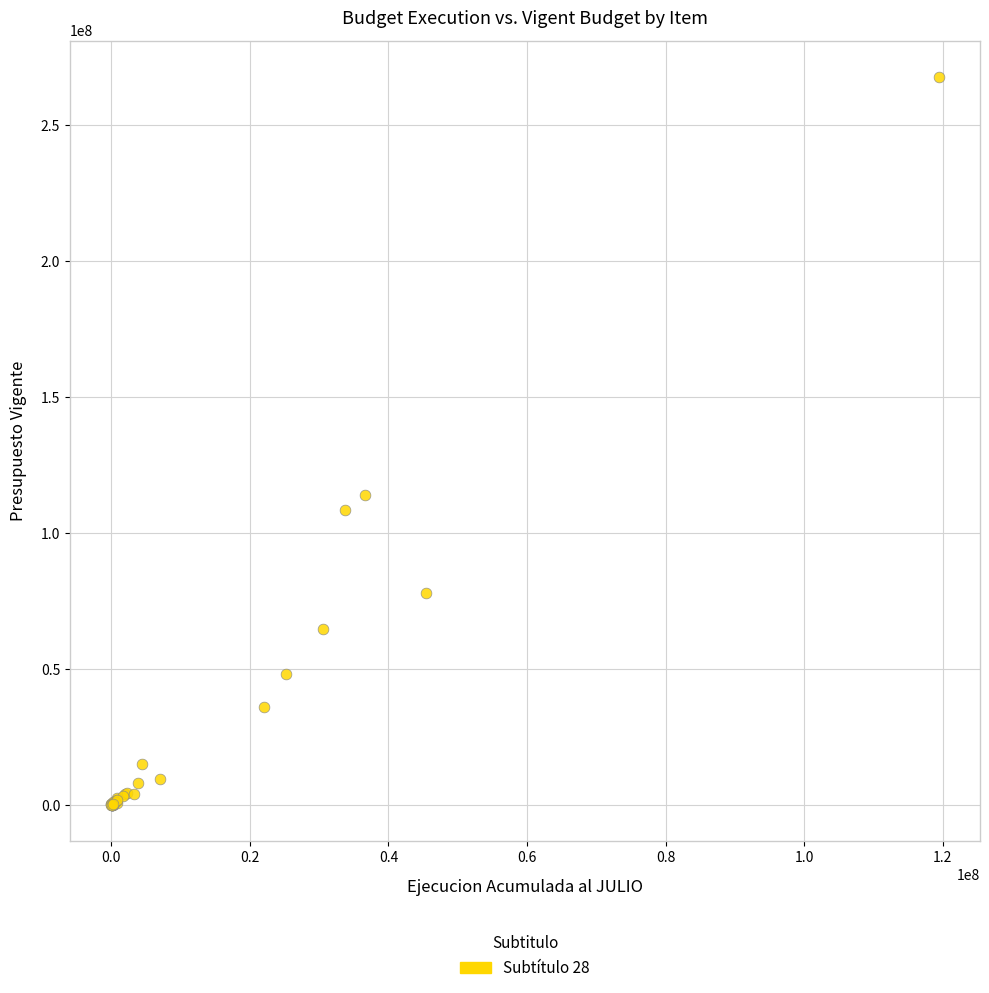

What Y value in the scatter plot is closest to 133811723?

113931976